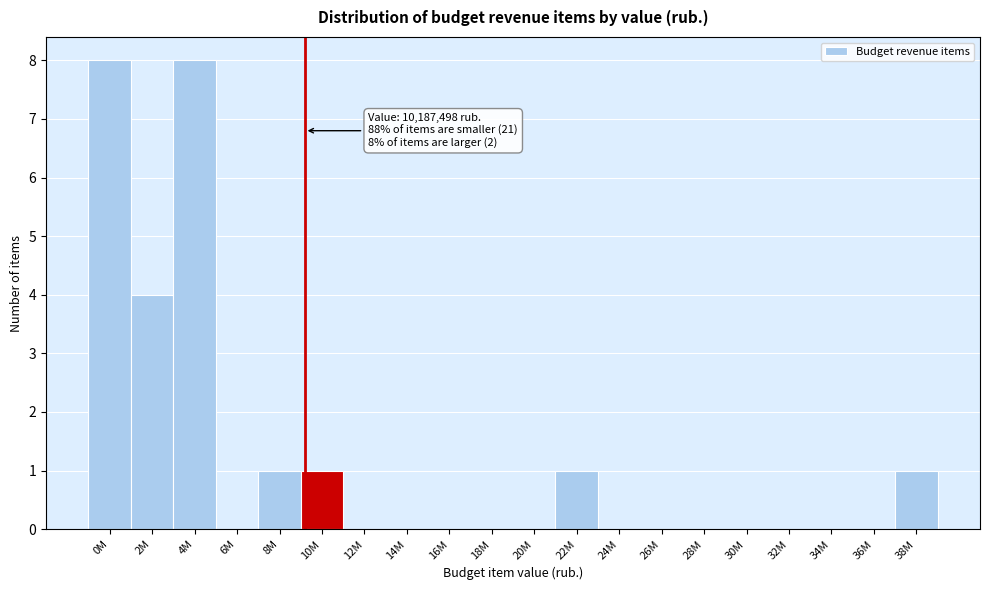

Reading left to right, extract all data points from this chart.

0M=8	2M=4	4M=8	6M=0	8M=1	10M=1	12M=0	14M=0	16M=0	18M=0	20M=0	22M=1	24M=0	26M=0	28M=0	30M=0	32M=0	34M=0	36M=0	38M=1